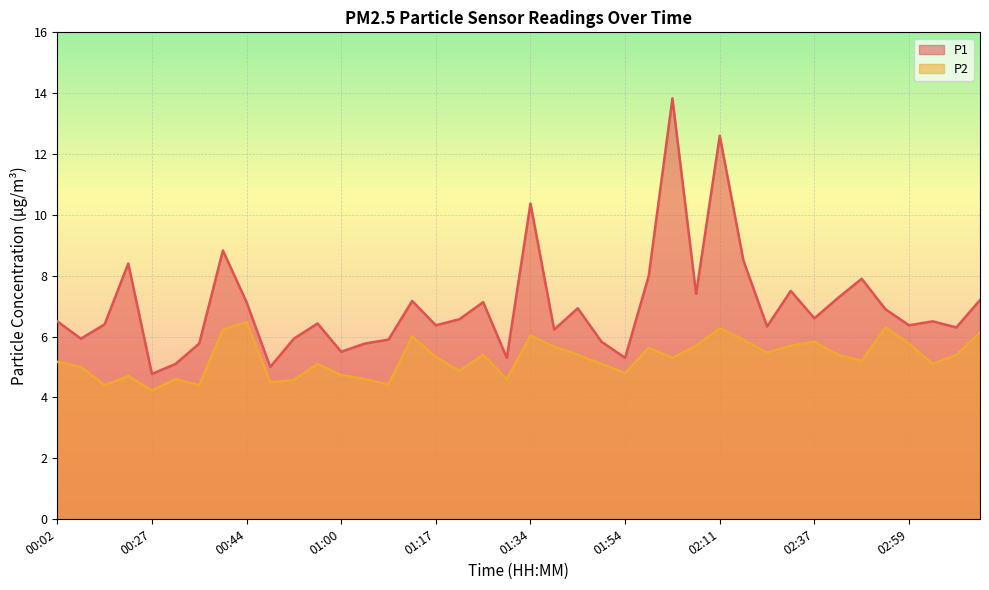

In P2, how many points are lower than both neighbors (excluding endpoints)?

12